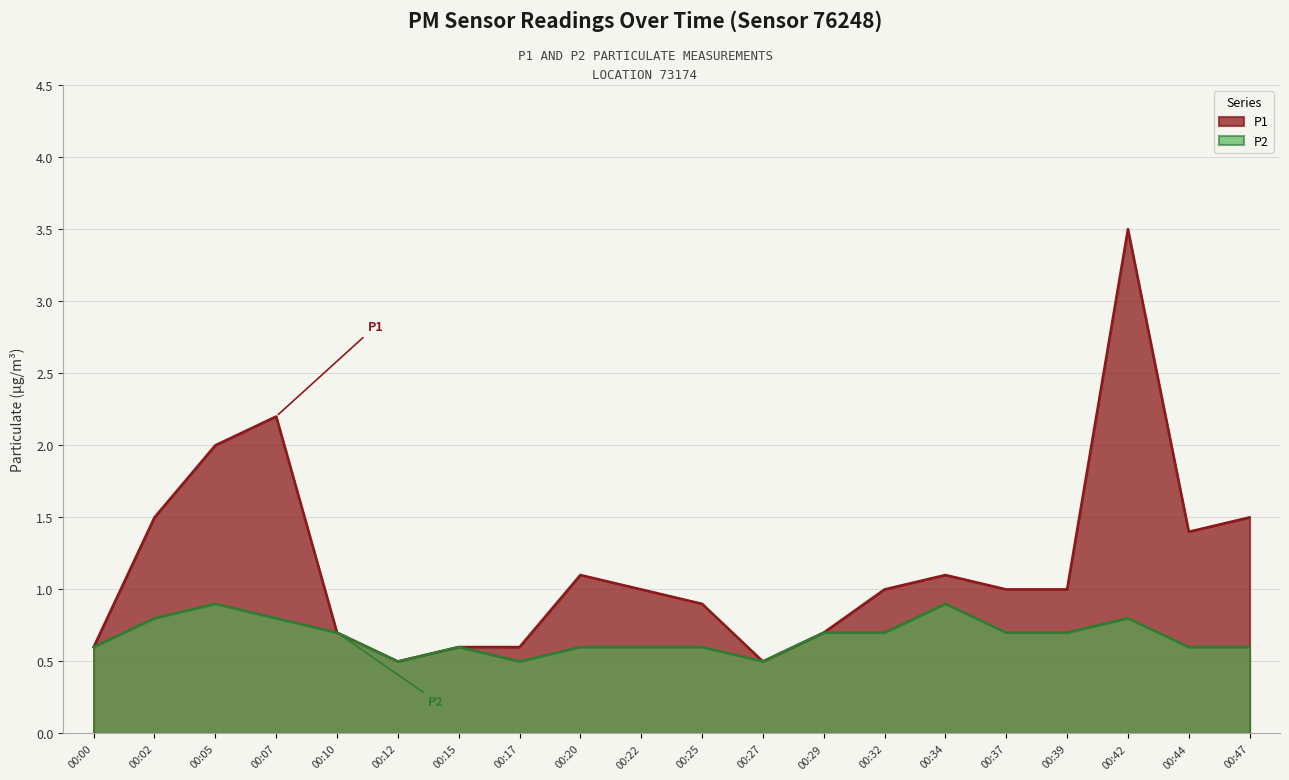

True or false: P1 and P2 cross at least once.

False